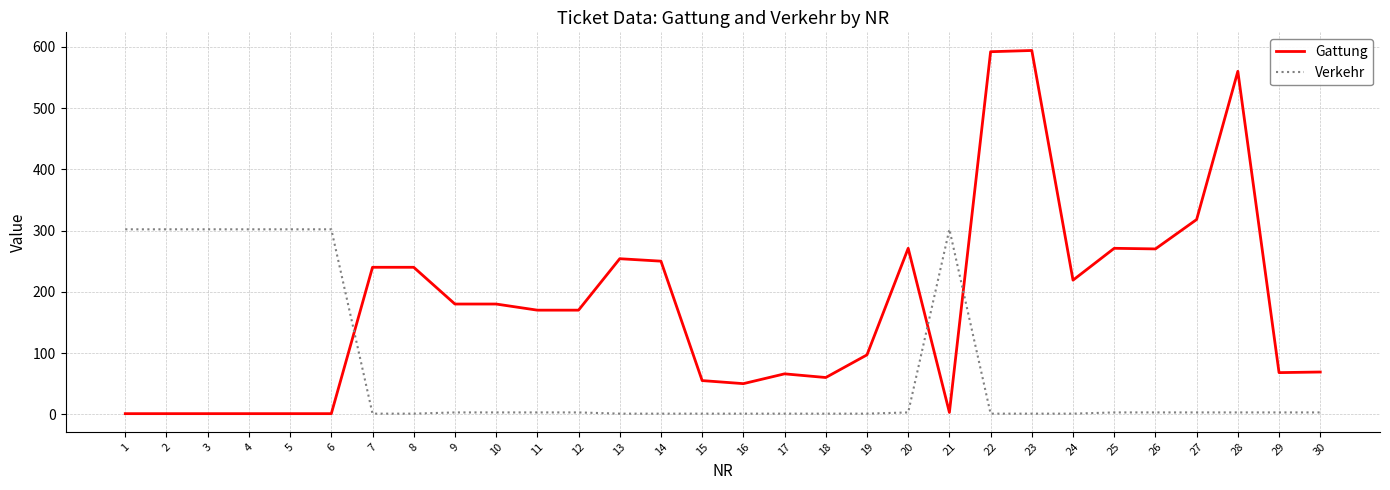

Is this an area chart (filled region under the line)?

No